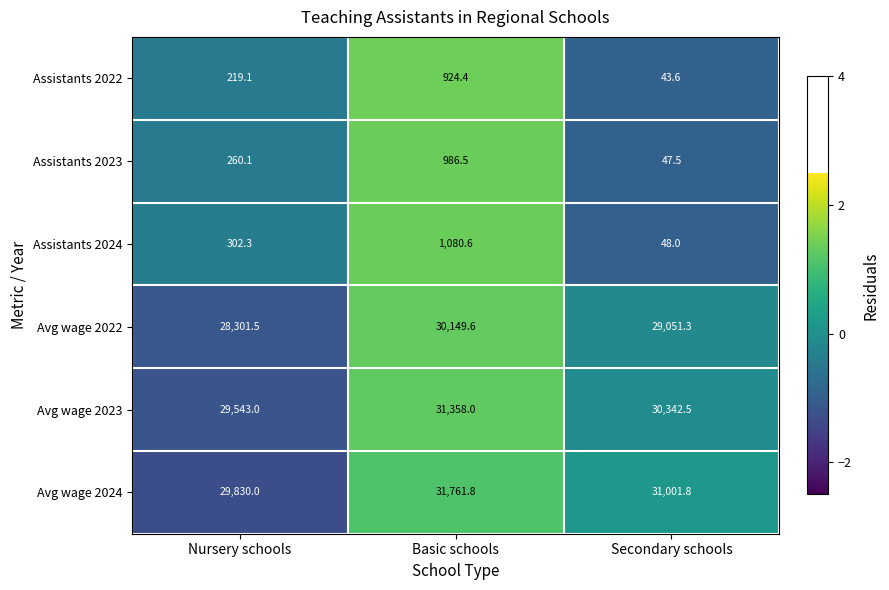

How many values in the Avg wage 2024 series are below 31001?

1